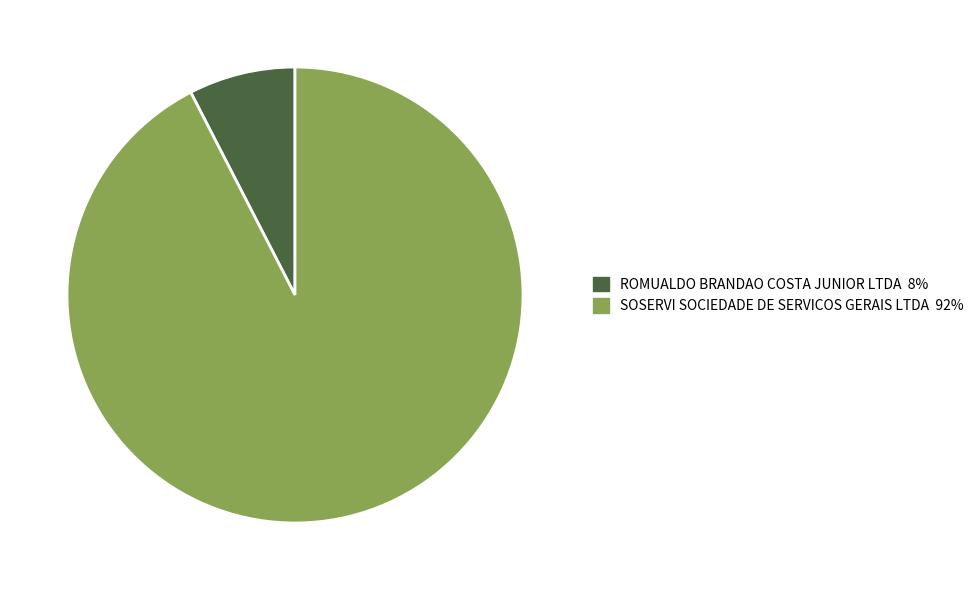

What is the largest slice in the pie chart?

SOSERVI SOCIEDADE DE SERVICOS GERAIS LTDA